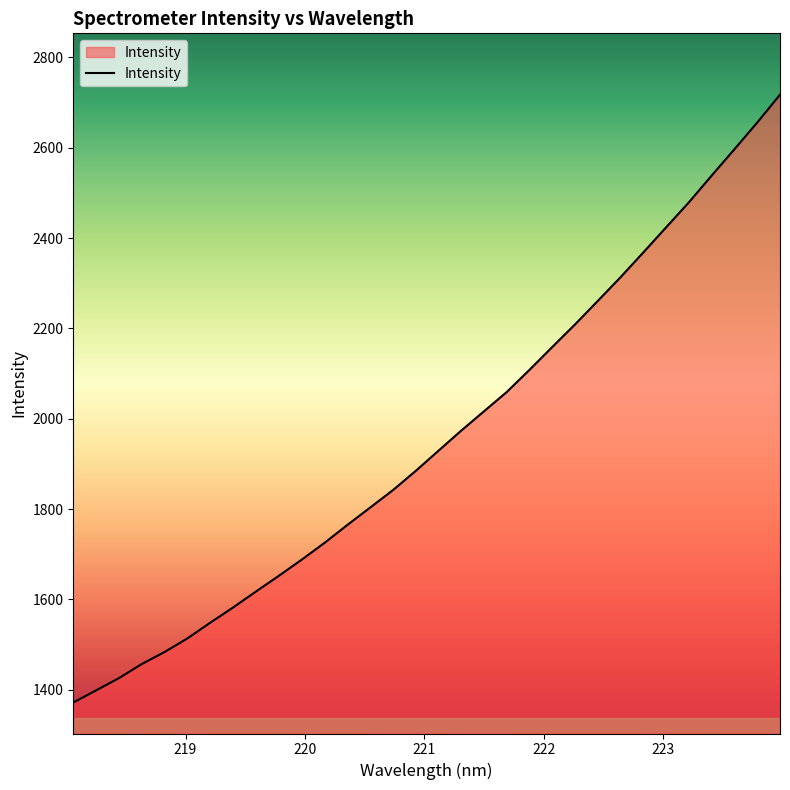

How many categories are shown in the chart?

32